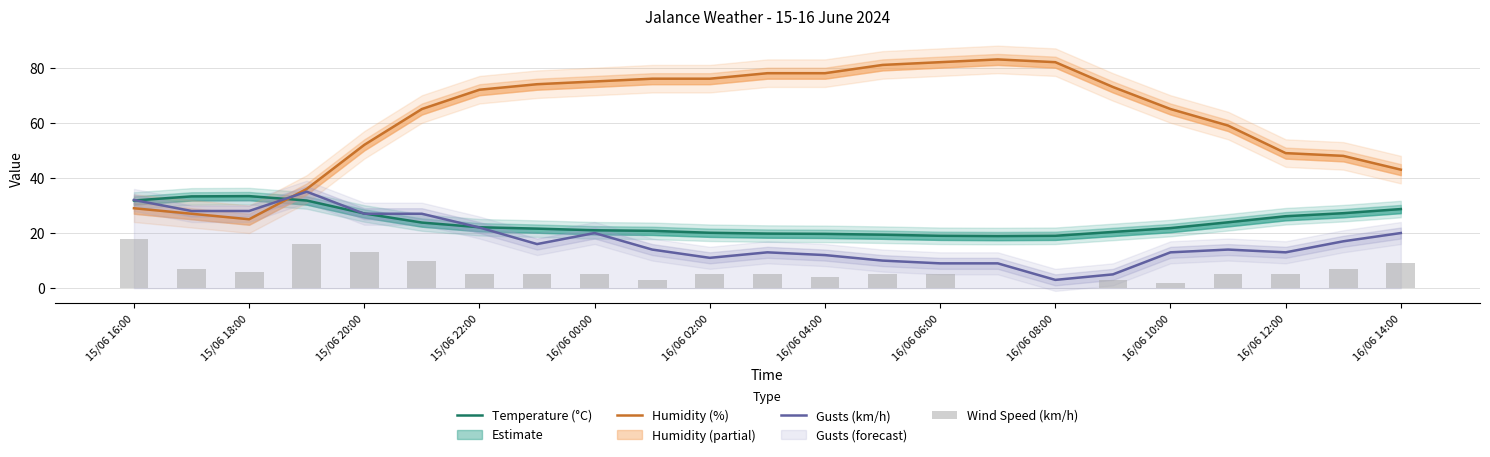

At how many categories does at least one series exceed 69?

12